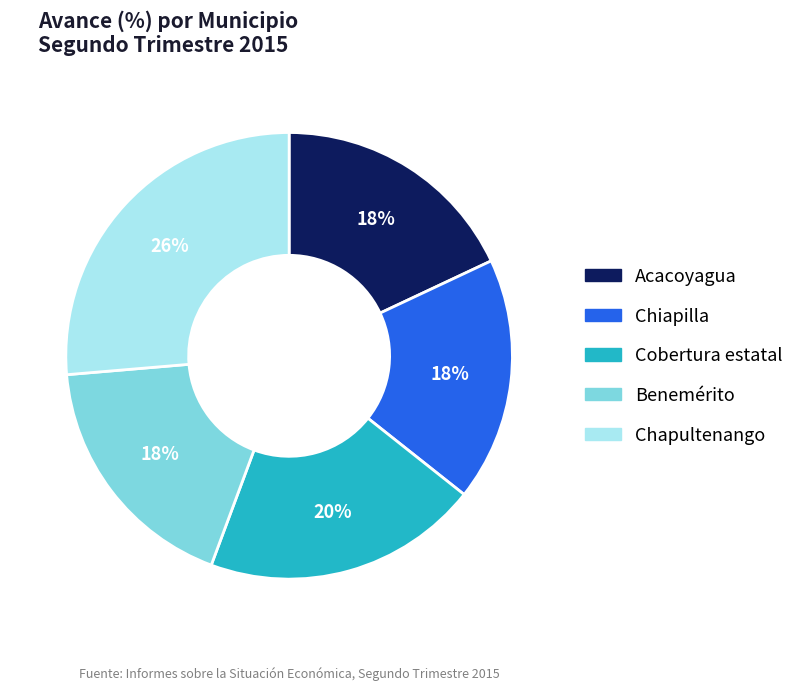

Do Chiapilla and Chapultenango together represent more than half of the pie?

No